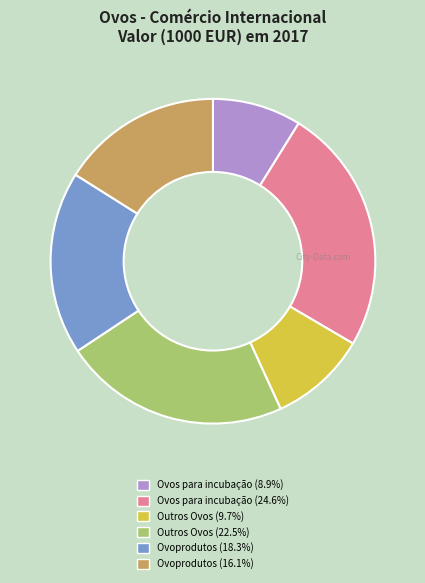

Count the number of slices in the pie.

6